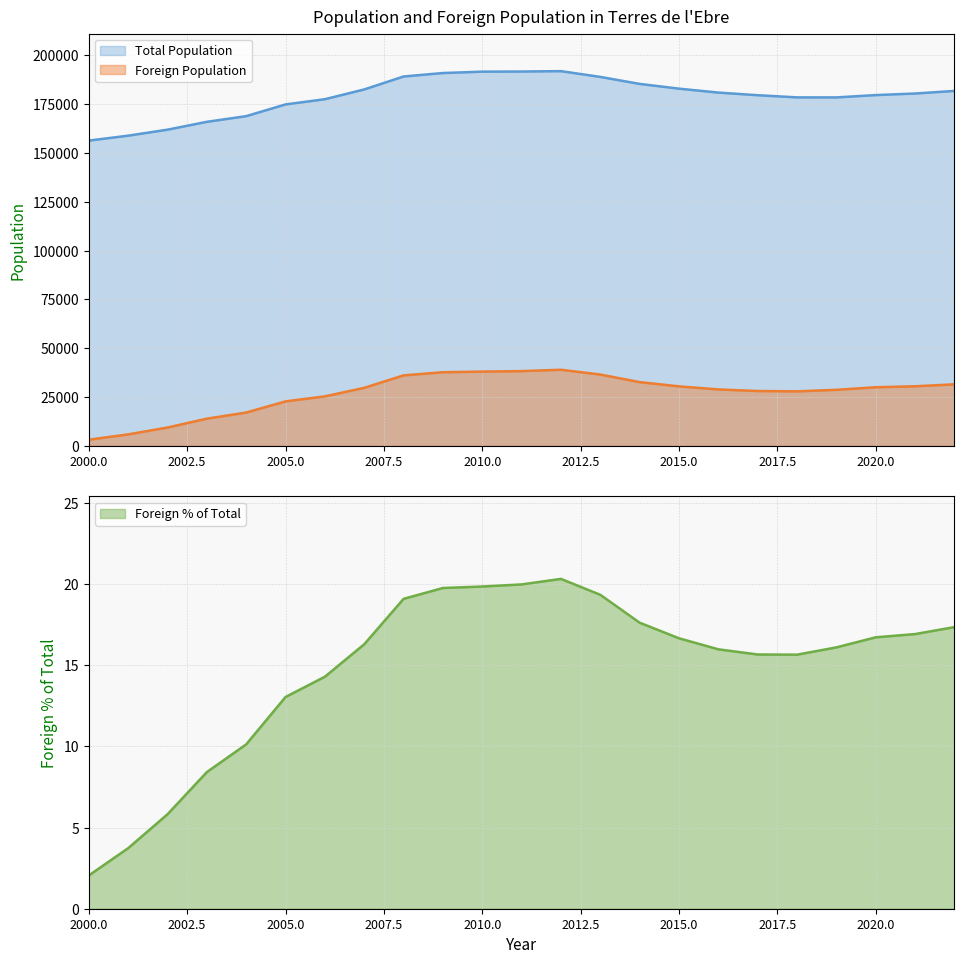

What is the difference between the second highest and minimum values in the Foreign Population series?

35102